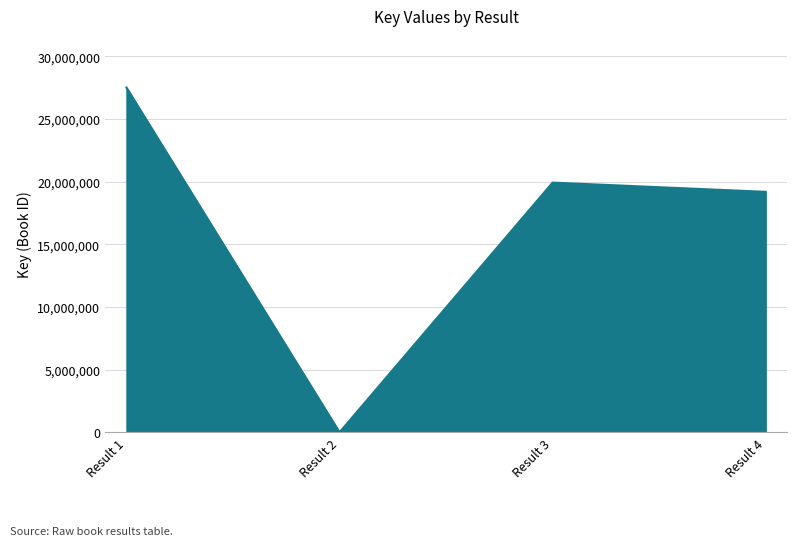

How many distinct data groups are displayed?

1